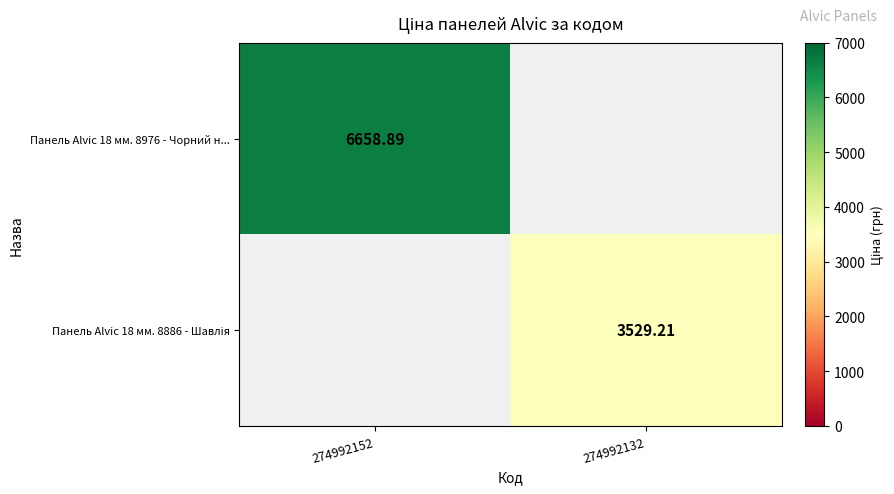

How many data points does each series have?

2